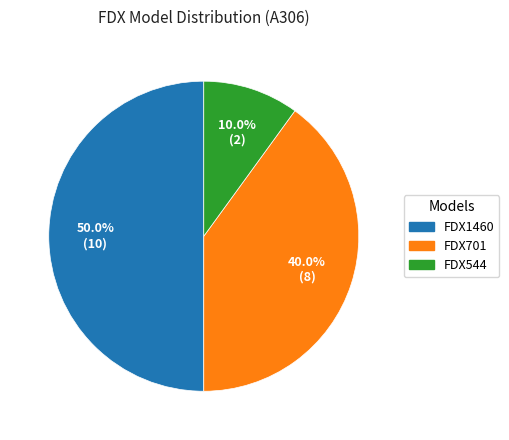

How much of the chart is everything except FDX1460?

50.0%